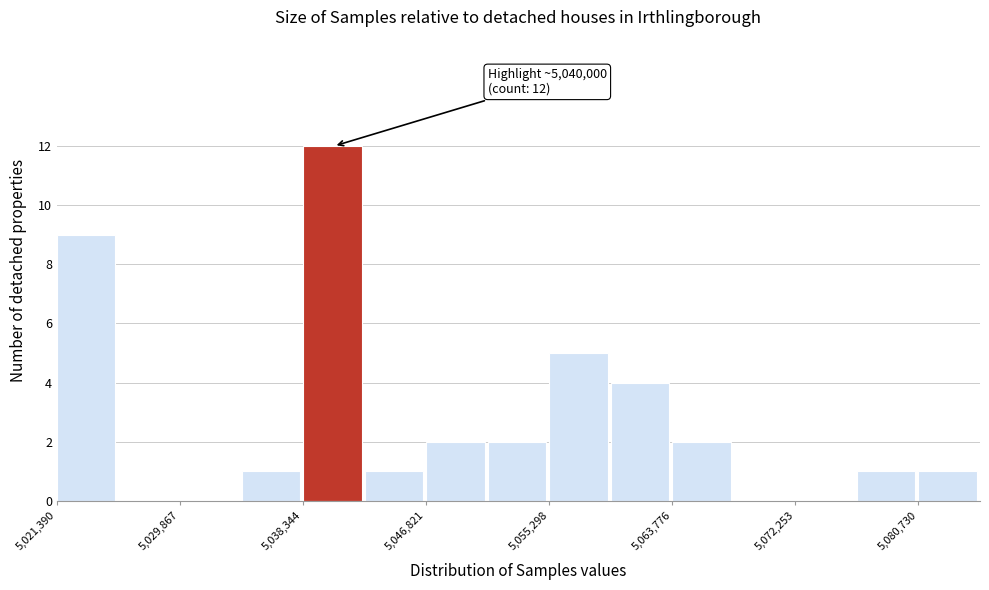

Which range on the x-axis has the tallest bar?

5038000 to 5043000